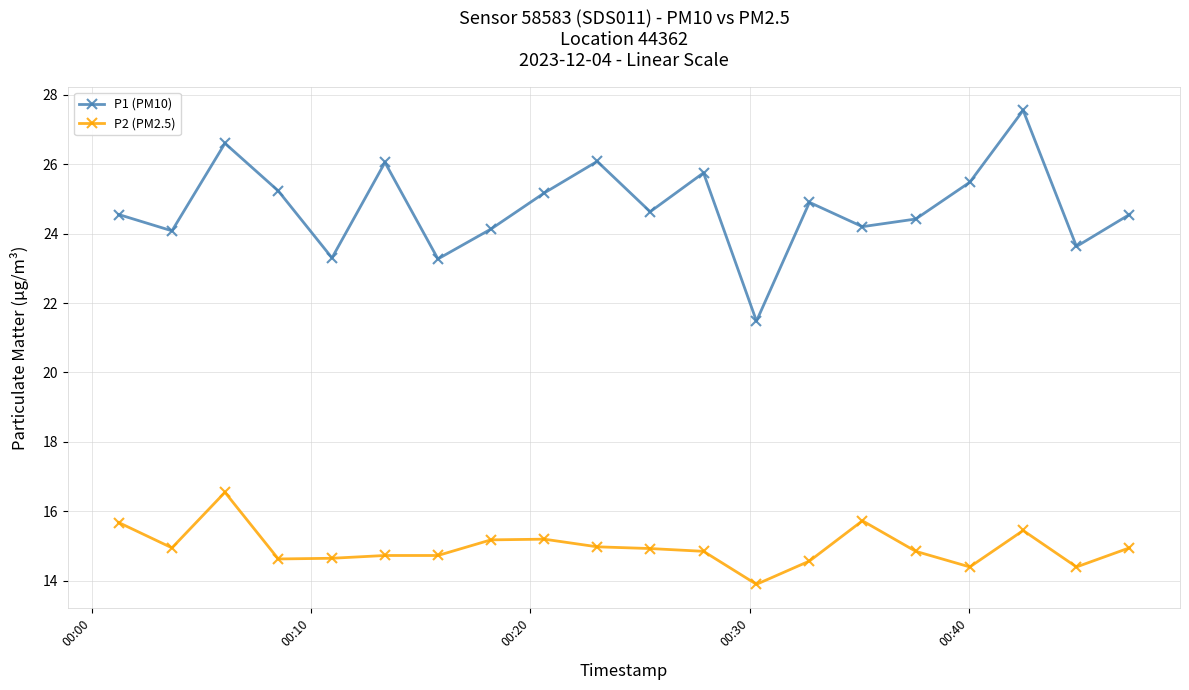

What is the sum of all P1 (PM10) values?

495.1